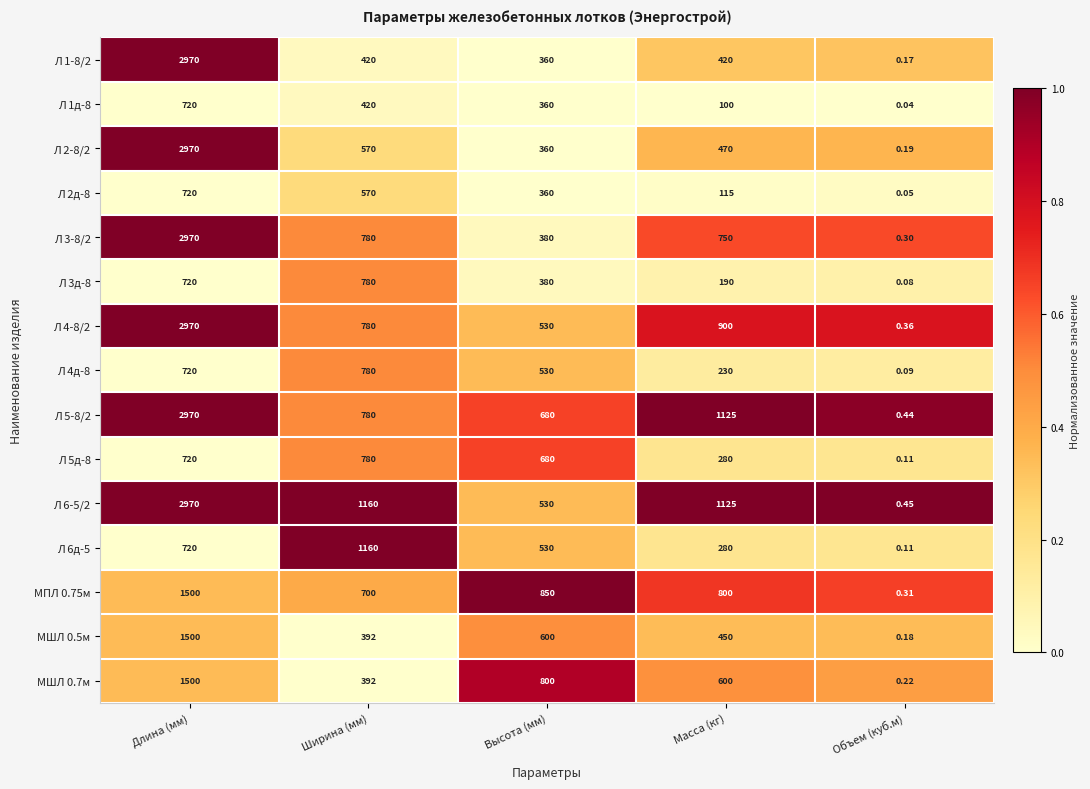

At which category does the chart reach its minimum across all series?

Объем (куб.м)